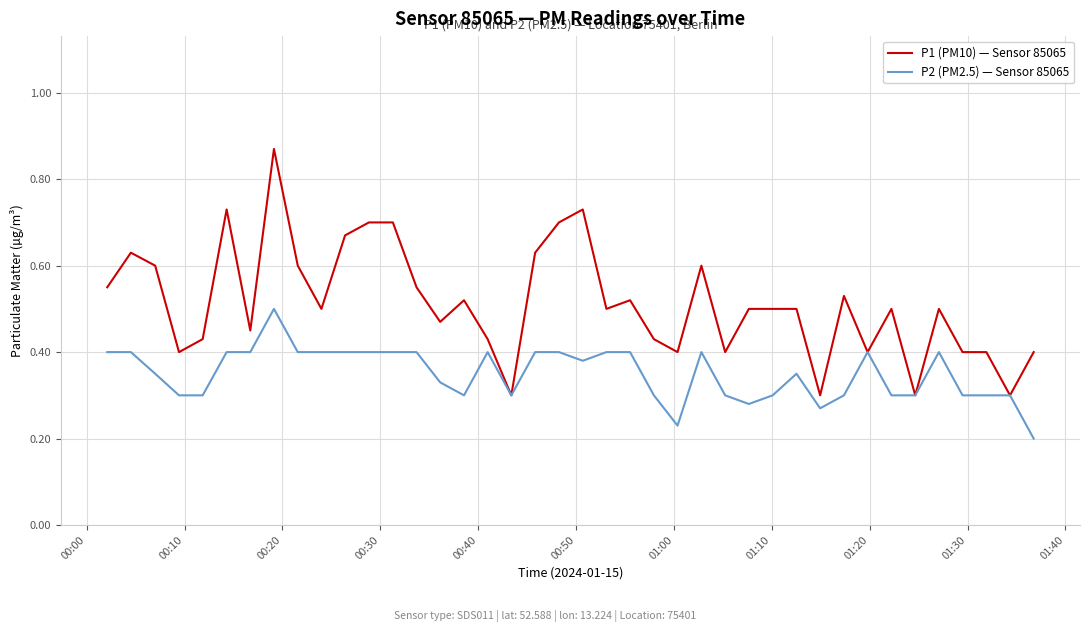

Which series has the largest total across all categories?

P1 (PM10) — Sensor 85065